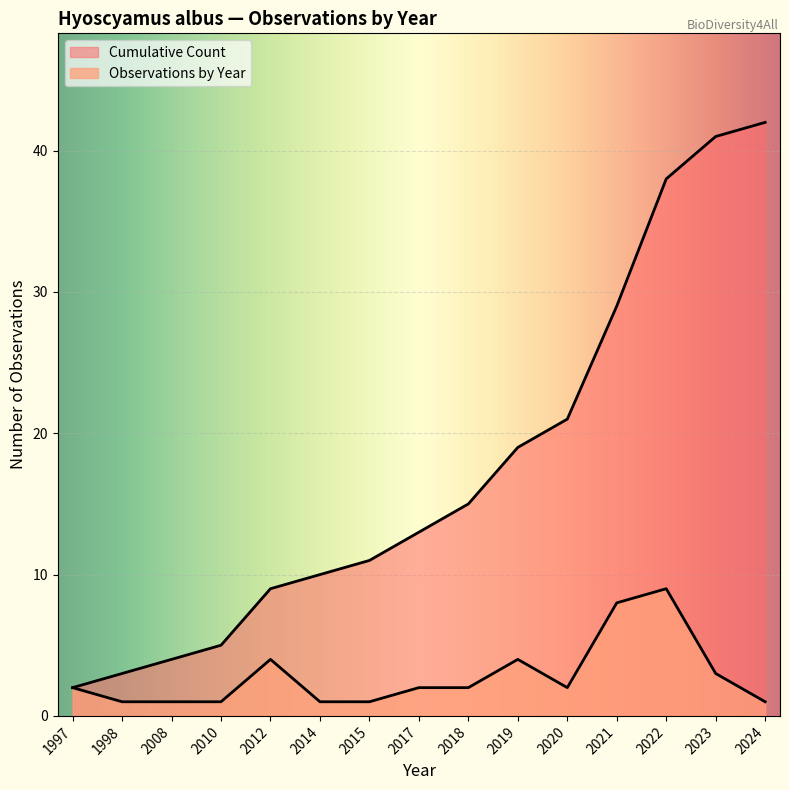

How many lines are shown in the chart?

2